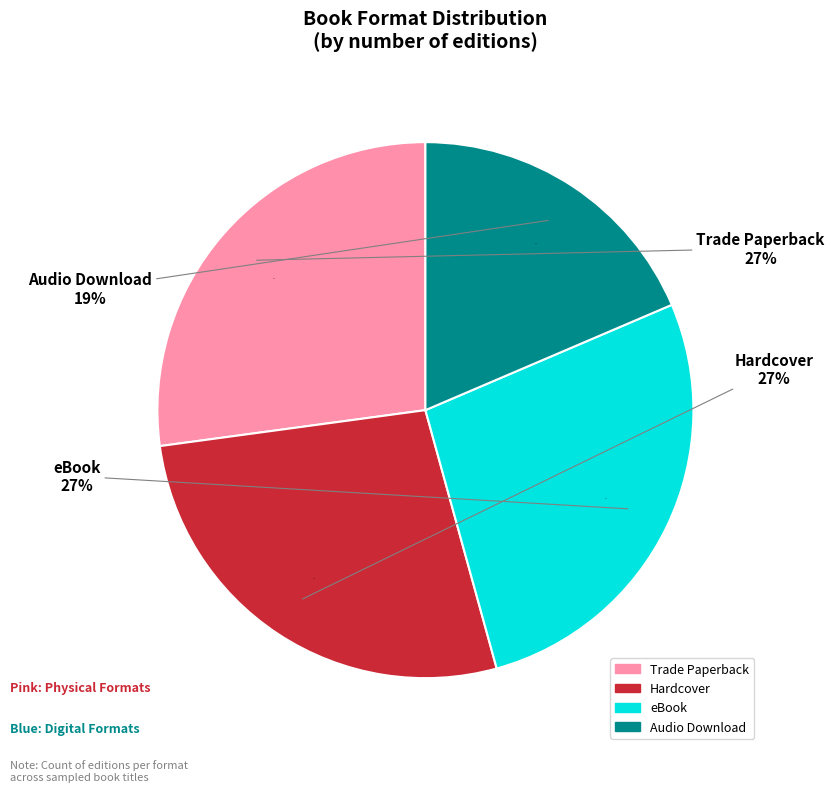

How many slices are in this pie chart?

4